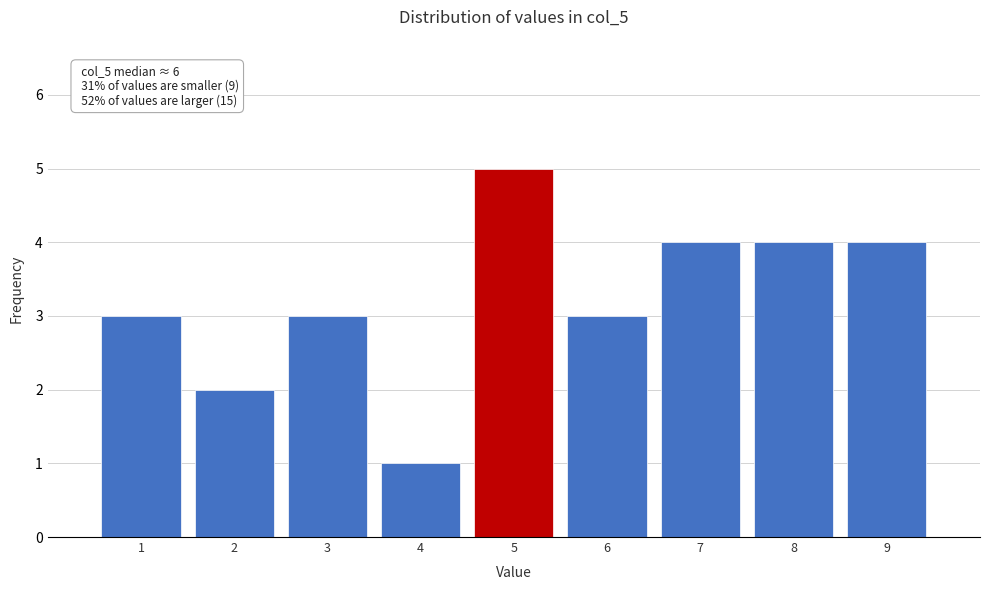

Which range on the x-axis has the tallest bar?

4.5 to 5.5